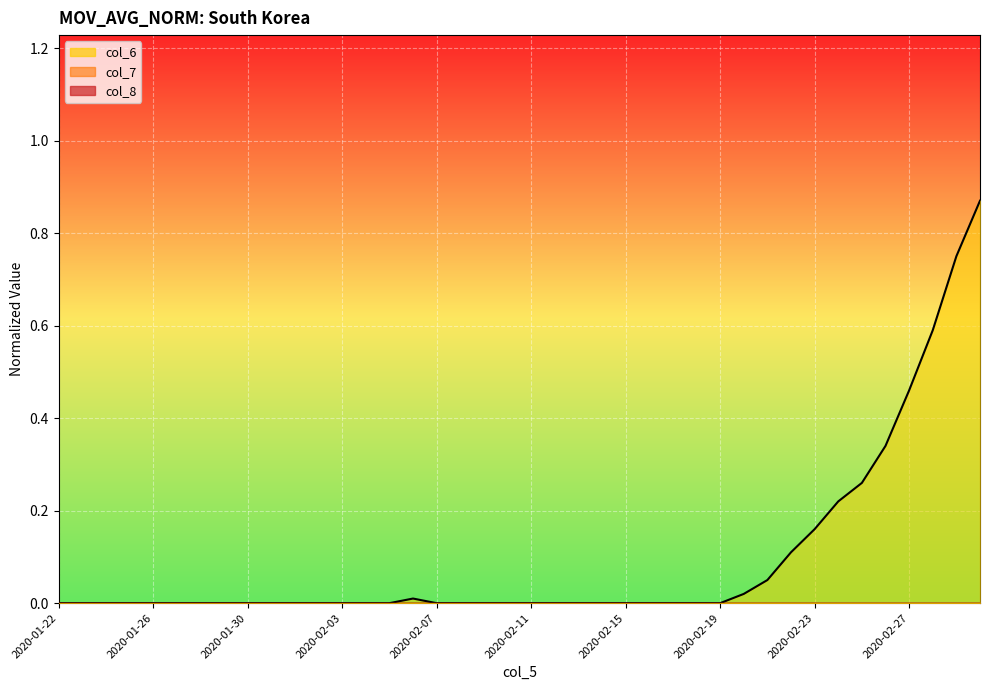

Does the chart display data point markers on the line(s)?

No